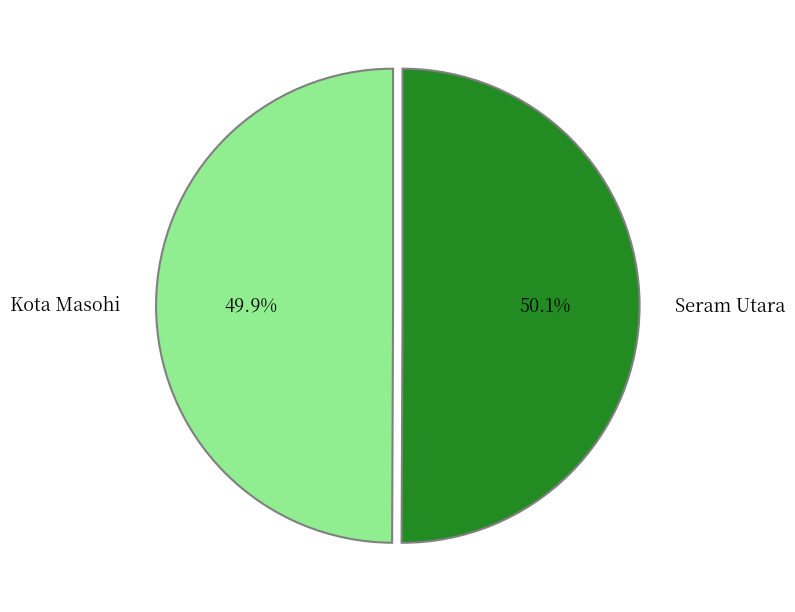

What percentage is NOT represented by Kota Masohi?

50.1%